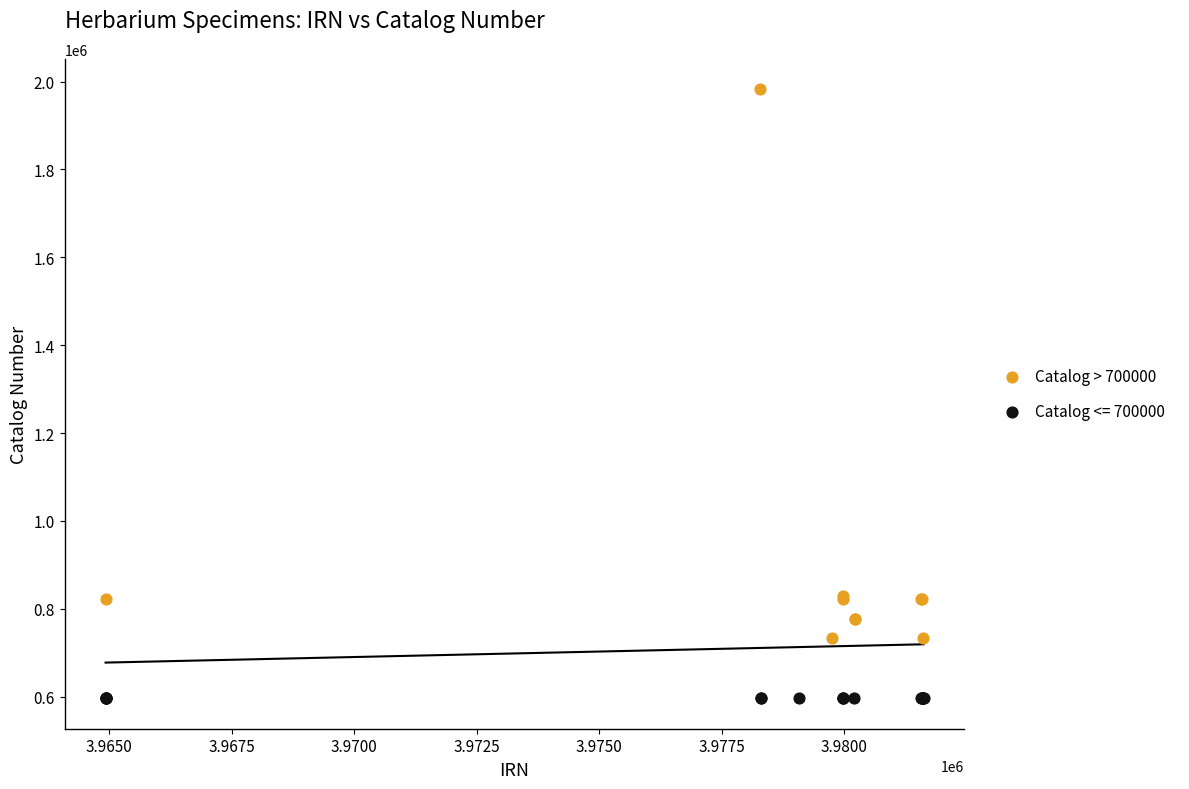

Which series reaches the minimum Y coordinate?

Catalog <= 700000